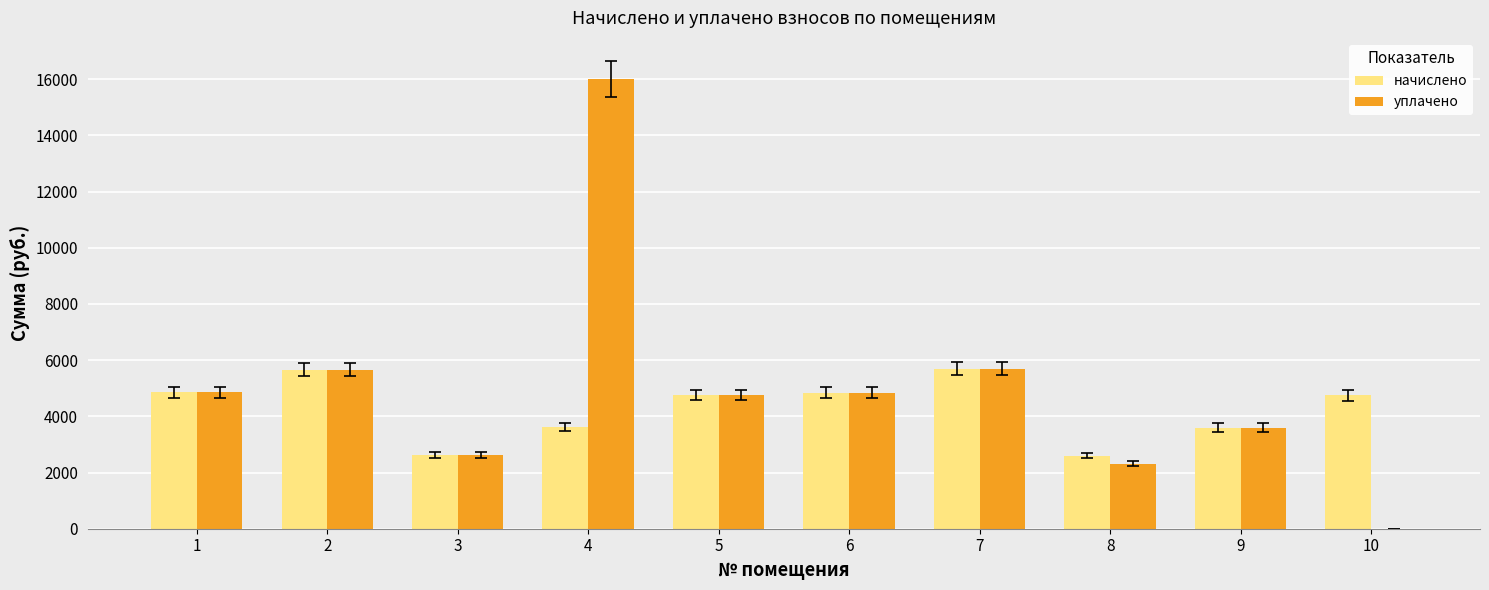

Where does the начислено series first go above 4764?

1